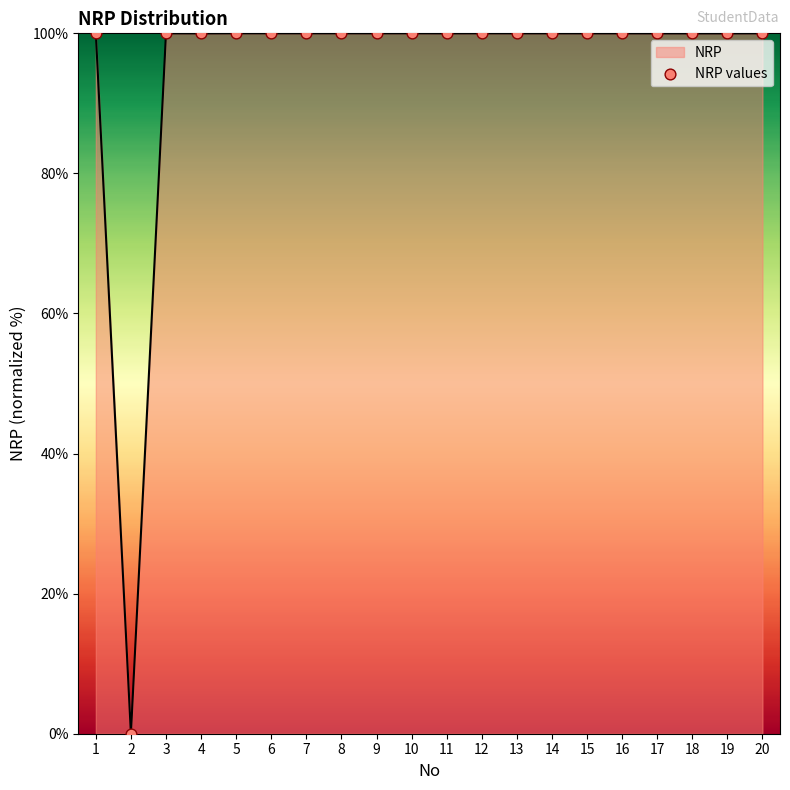

Approximately how many times larger is the value at 1 compared to 13?

1.0